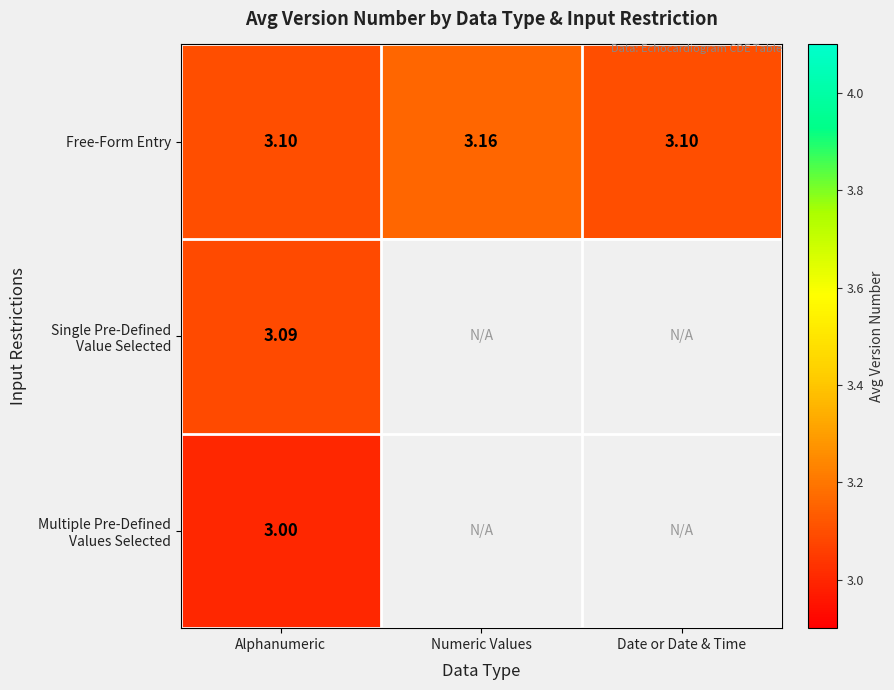

At how many categories does at least one series exceed 3?

3